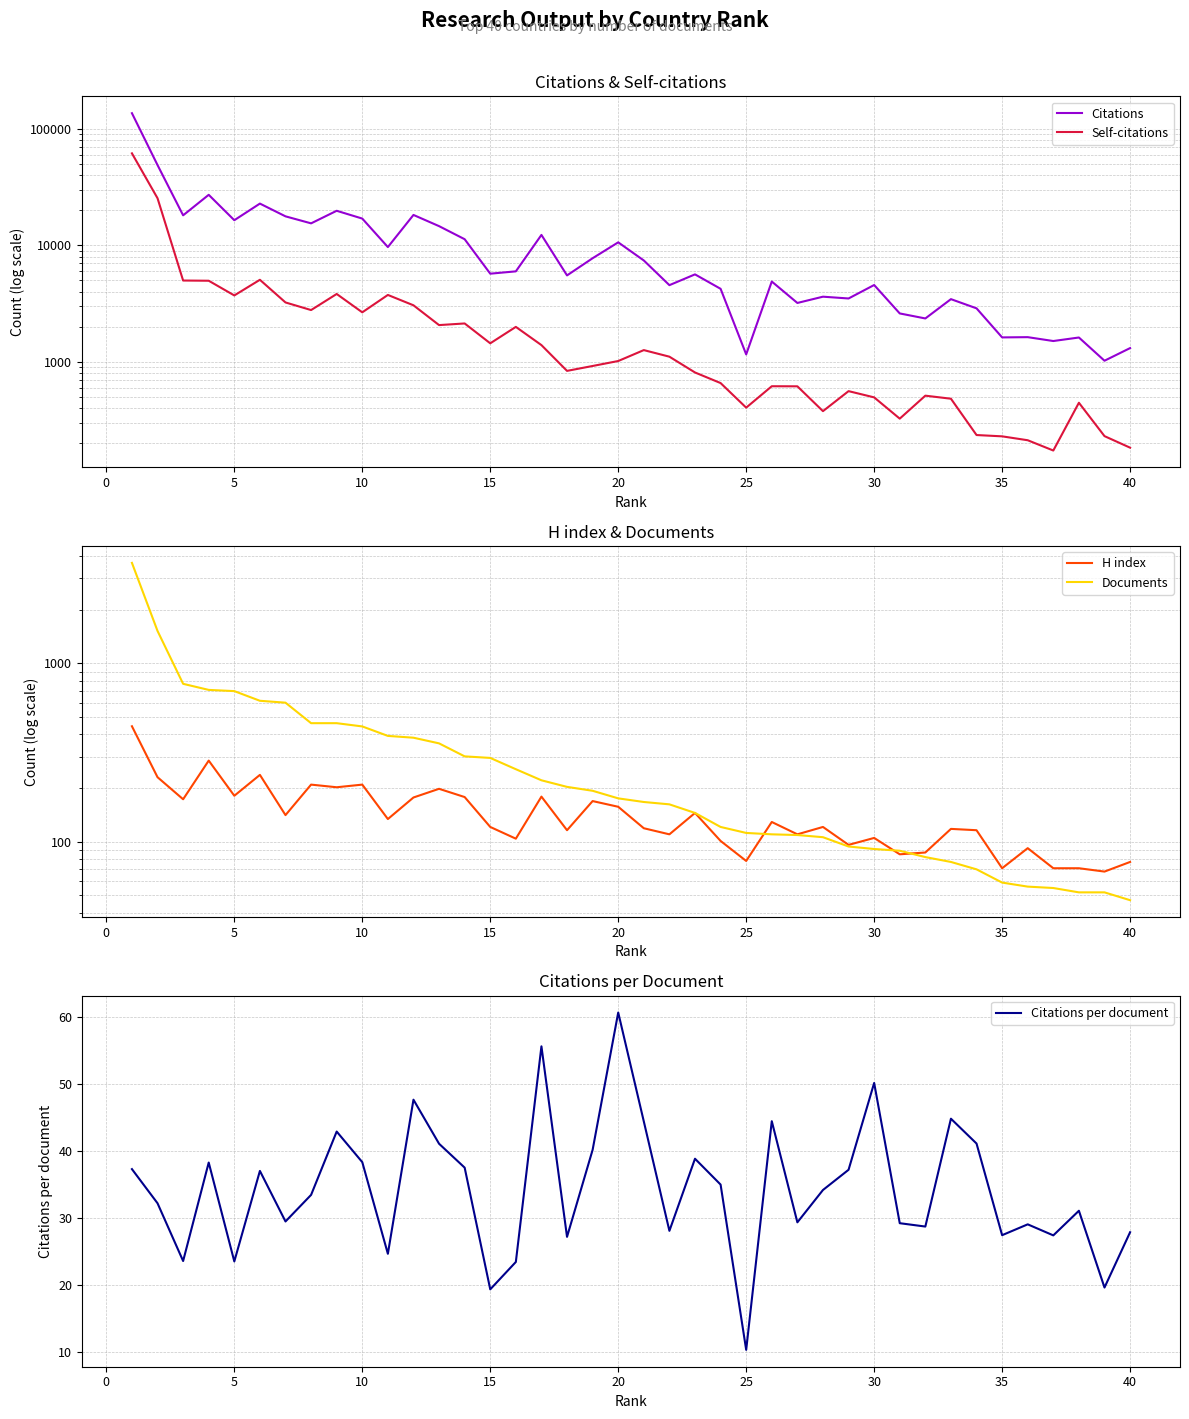

True or false: Citations per document has a value of 87.1 at 30.

False